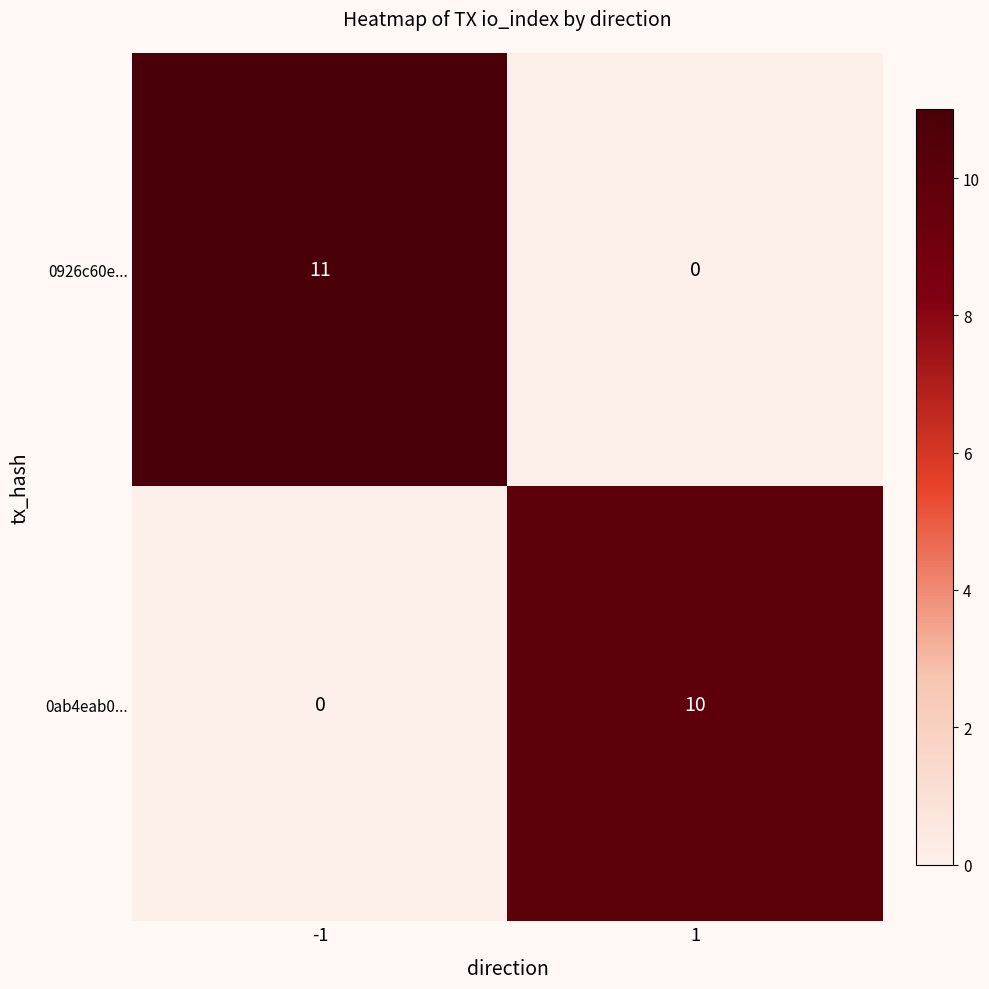

Reading right to left, what are all the values shown in this chart?

0926c60e...: 1=0	-1=11
0ab4eab0...: 1=10	-1=0